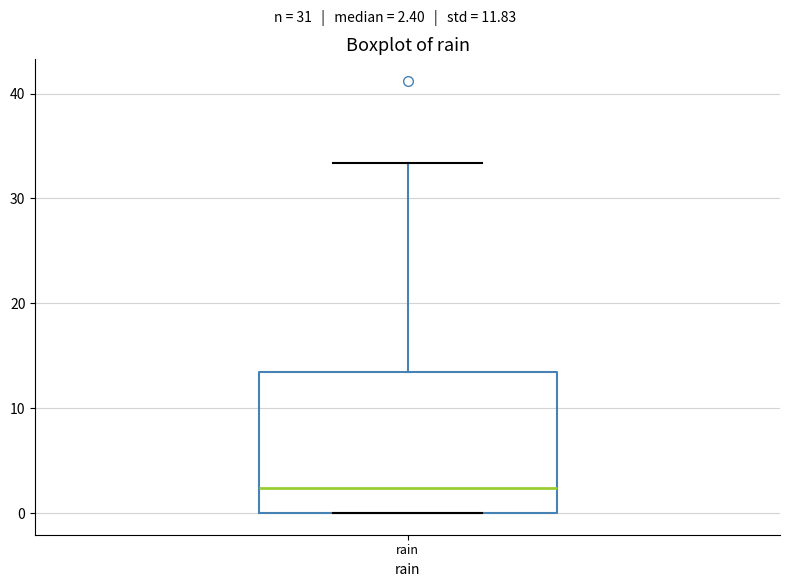

Where is the lower edge of the box for rain on the y-axis? The values are not printed on the chart, so give them approximately, as read against the axis.

0